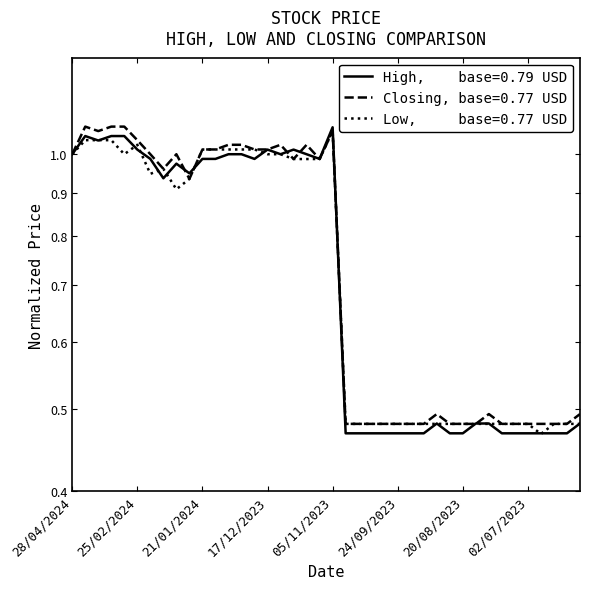

Which category has the highest value in the High series?

05/11/2023